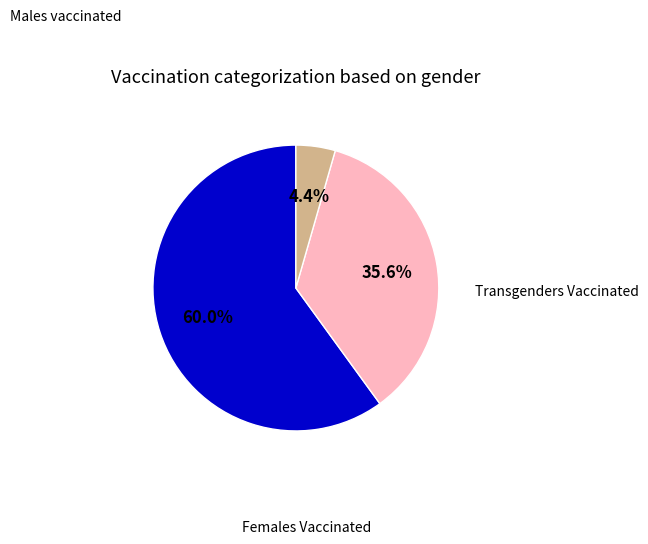

Is there any slice that represents more than half of the pie?

Yes